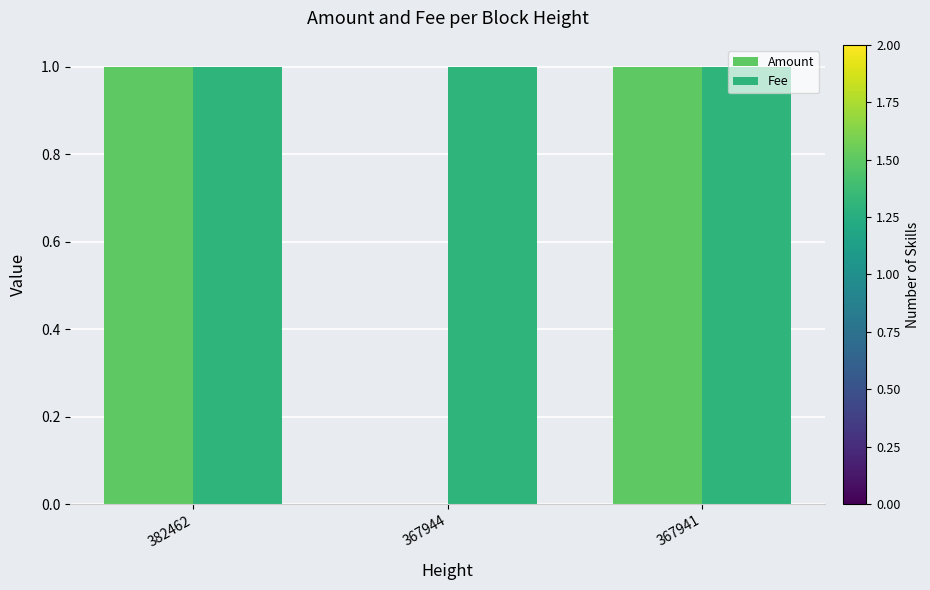

Reading left to right, list all the values displayed in this chart.

Amount: 1	0	1
Fee: 1	1	1